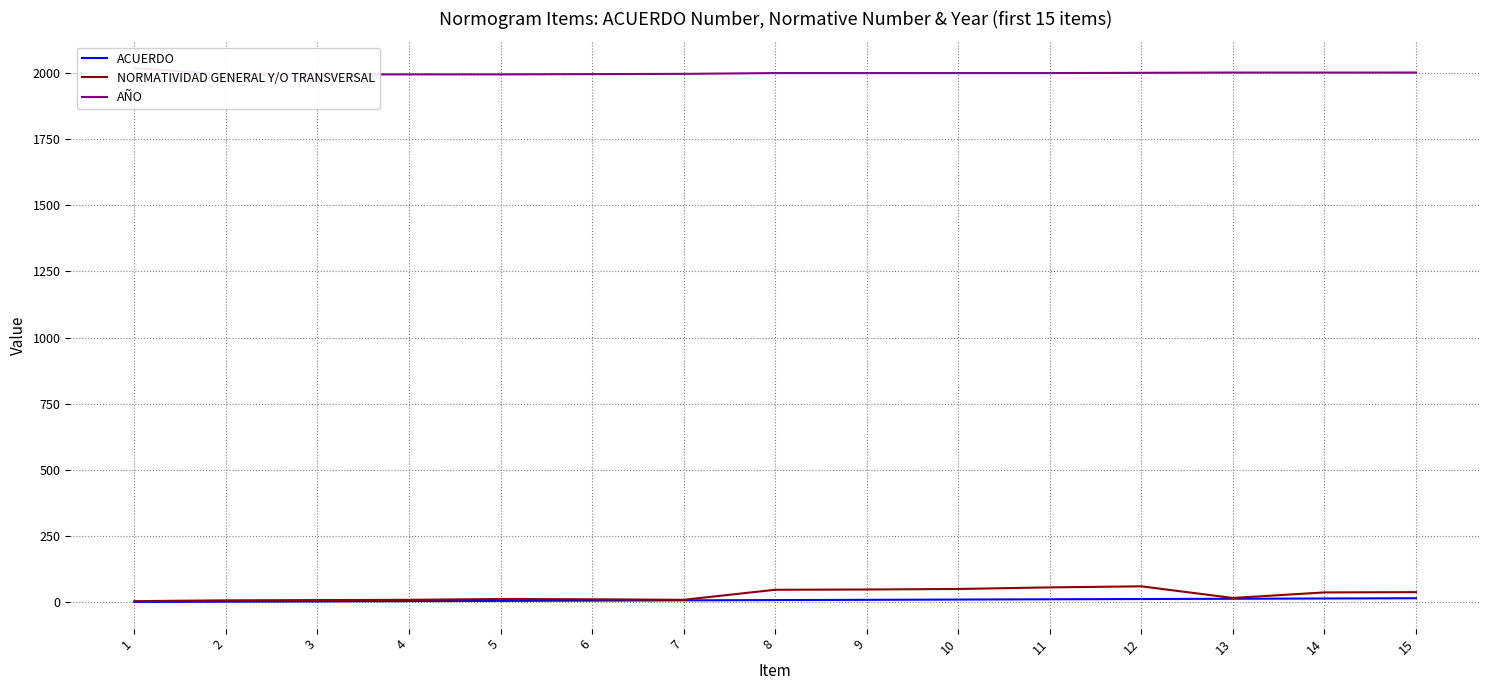

At which label does ACUERDO first exceed 8?

9